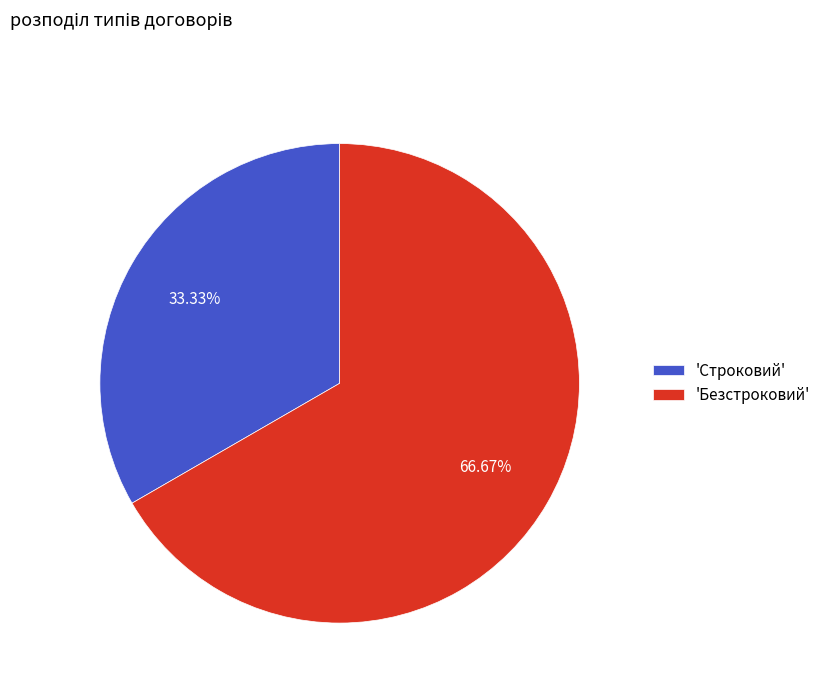

Is the sum of 'Безстроковий' and 'Строковий' greater than half?

Yes